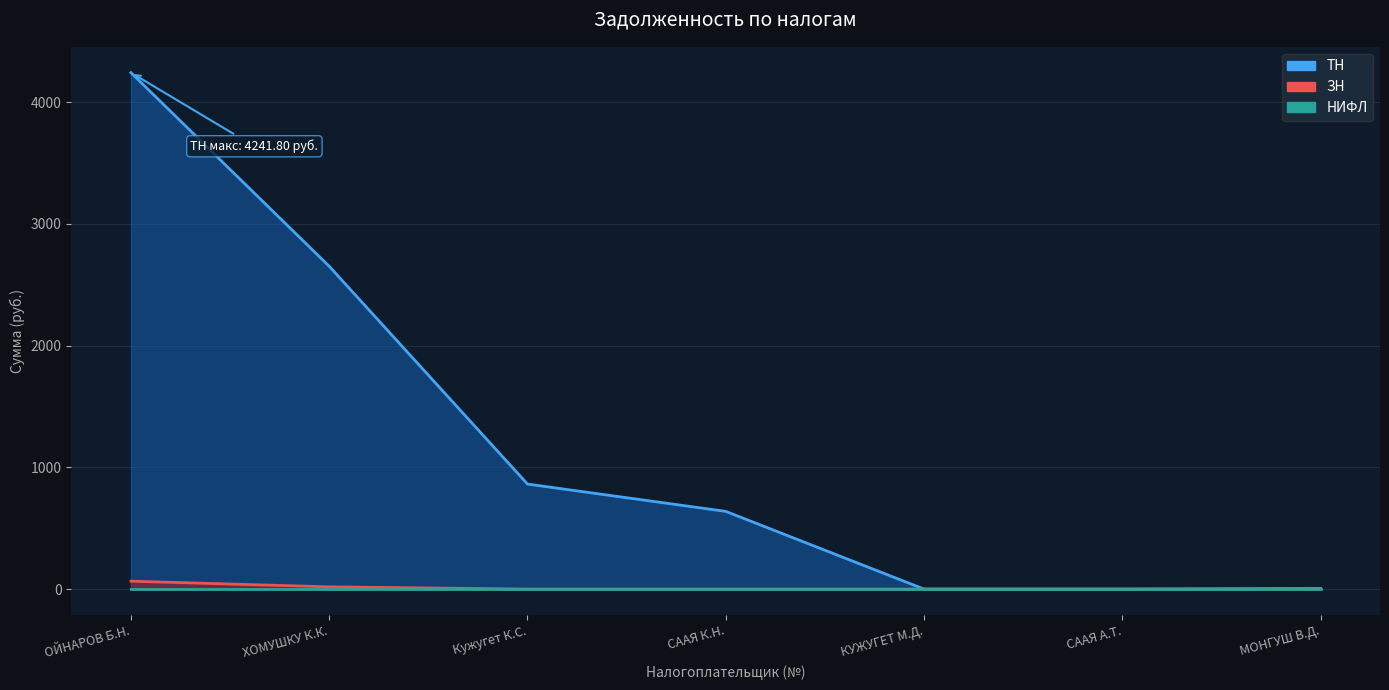

List the labels in order of ЗН value, largest first.

ОЙНАРОВ Б.Н., ХОМУШКУ К.К., Кужугет К.С., СААЯ К.Н., КУЖУГЕТ М.Д., СААЯ А.Т., МОНГУШ В.Д.